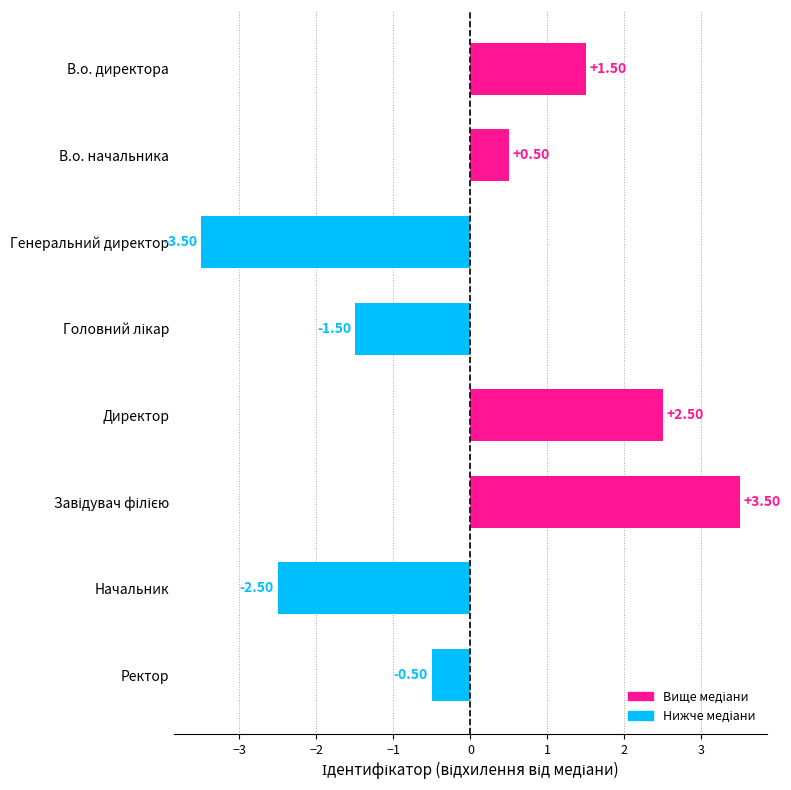

Which category has the lowest value across all series?

Генеральний директор